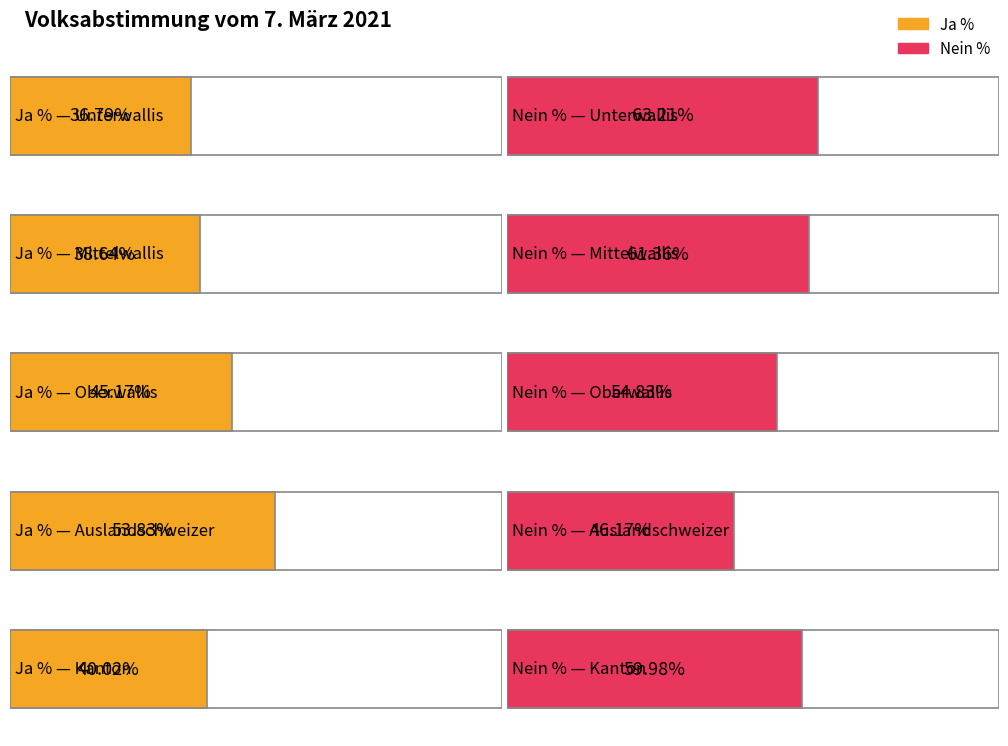

The Nein % series shows 46.2 at Auslandschweizer. True or false?

True